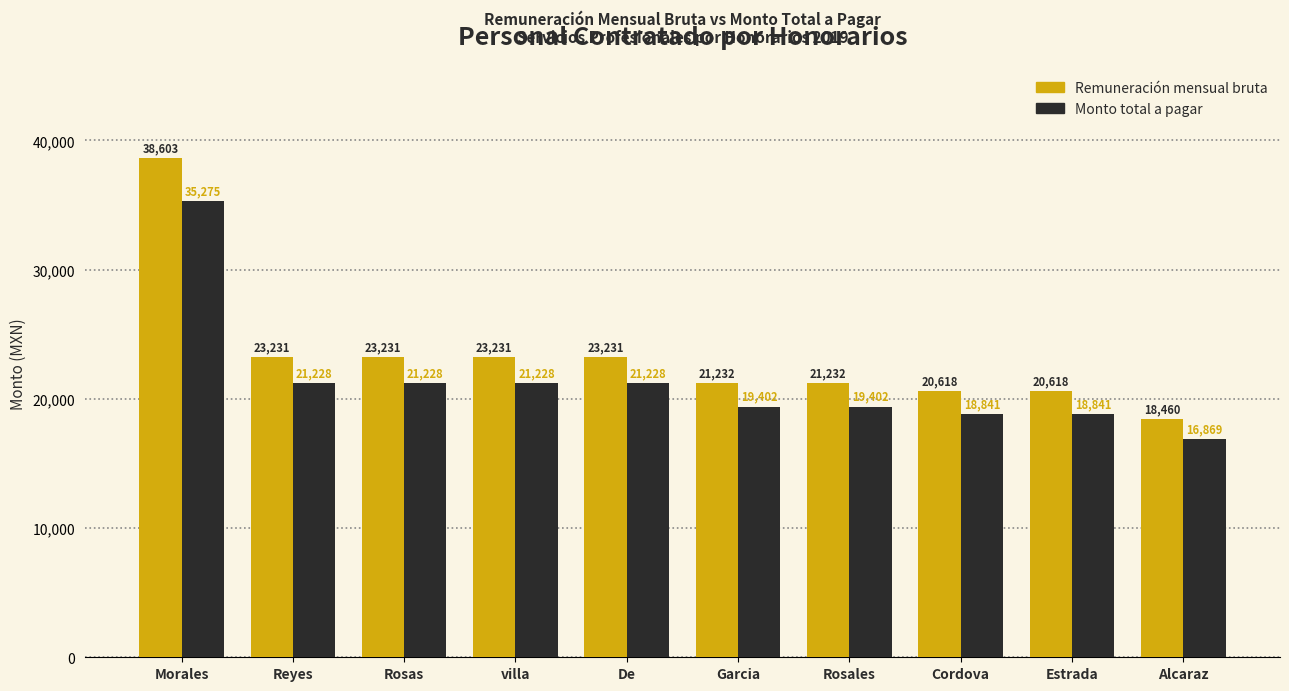

What is the total value across all series at Alcaraz?

35328.6